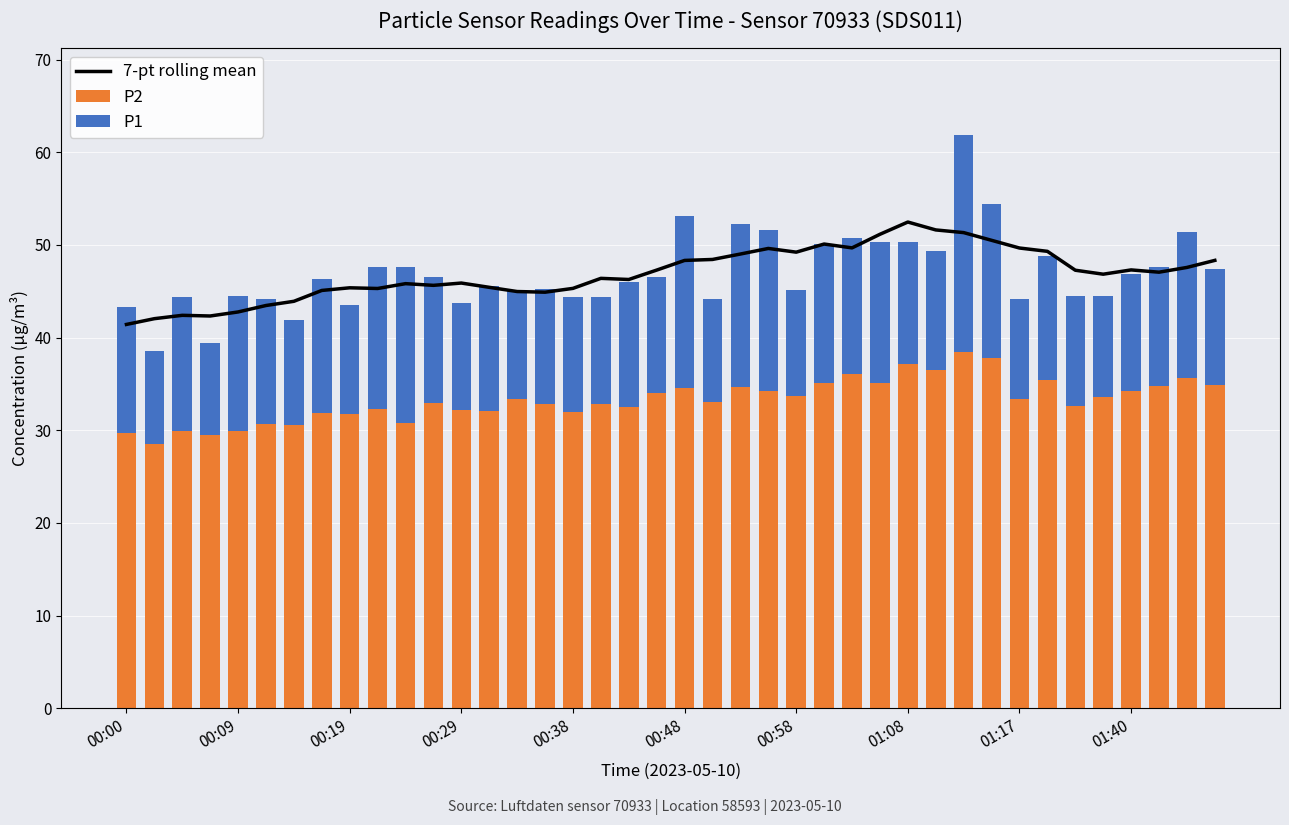

Which series has the widest spread of values?

P1